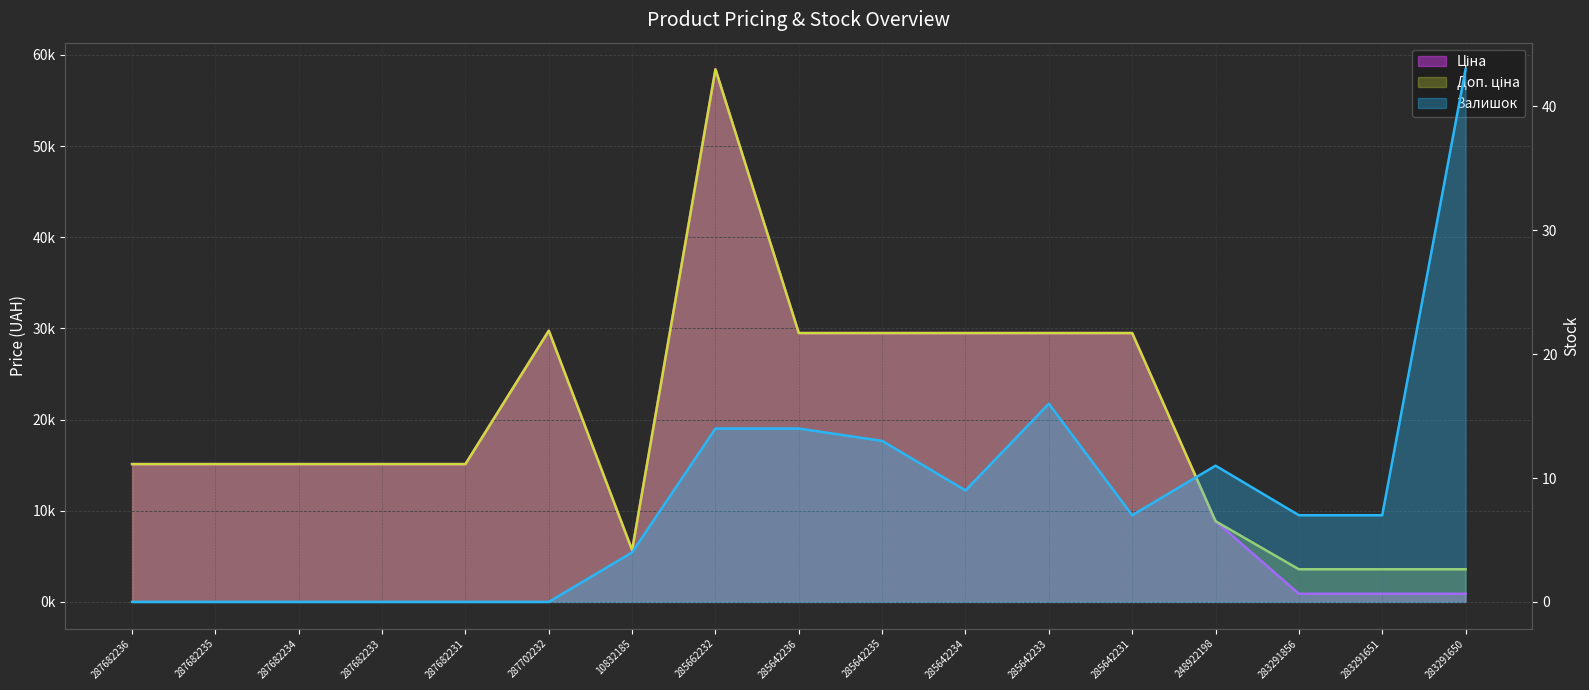

What is the lowest value of the Доп. ціна series?

3583.6